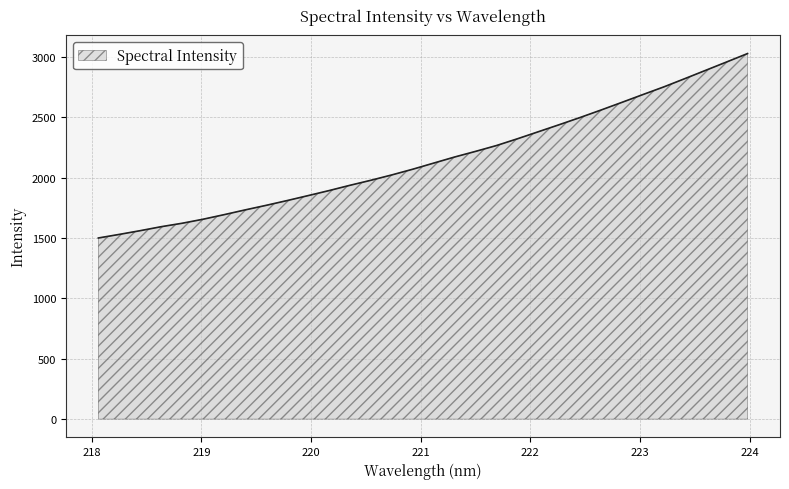

Reading left to right, transcribe all the data shown in this chart.

1501.0	1530.7	1561.7	1594.6	1623.1	1656.6	1694.3	1733.6	1771.3	1810.8	1851.8	1893.5	1937.3	1979.1	2023.5	2070.7	2121.4	2171.9	2218.5	2267.0	2323.0	2381.4	2439.8	2499.6	2561.6	2625.2	2689.6	2753.3	2821.4	2890.5	2959.7	3029.4